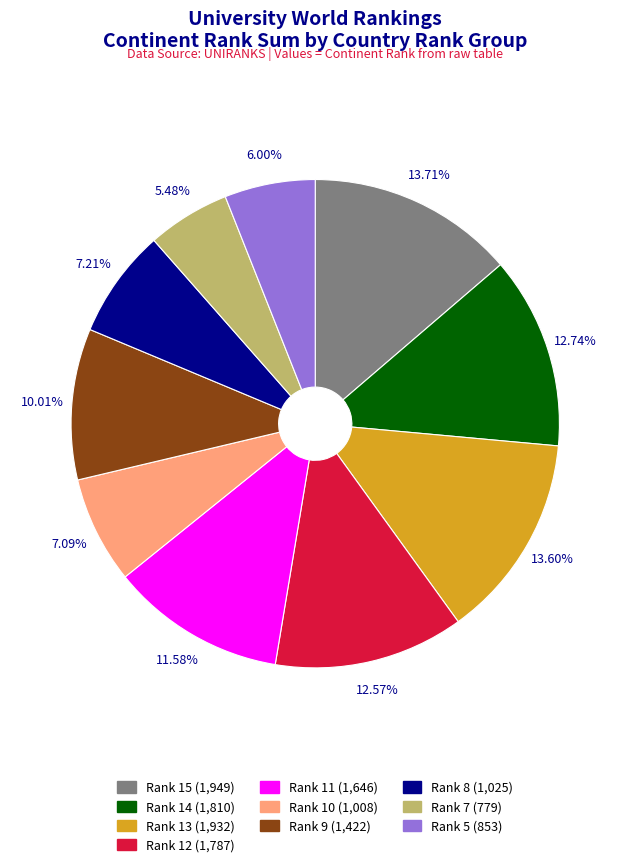

Does any single category account for the majority?

No